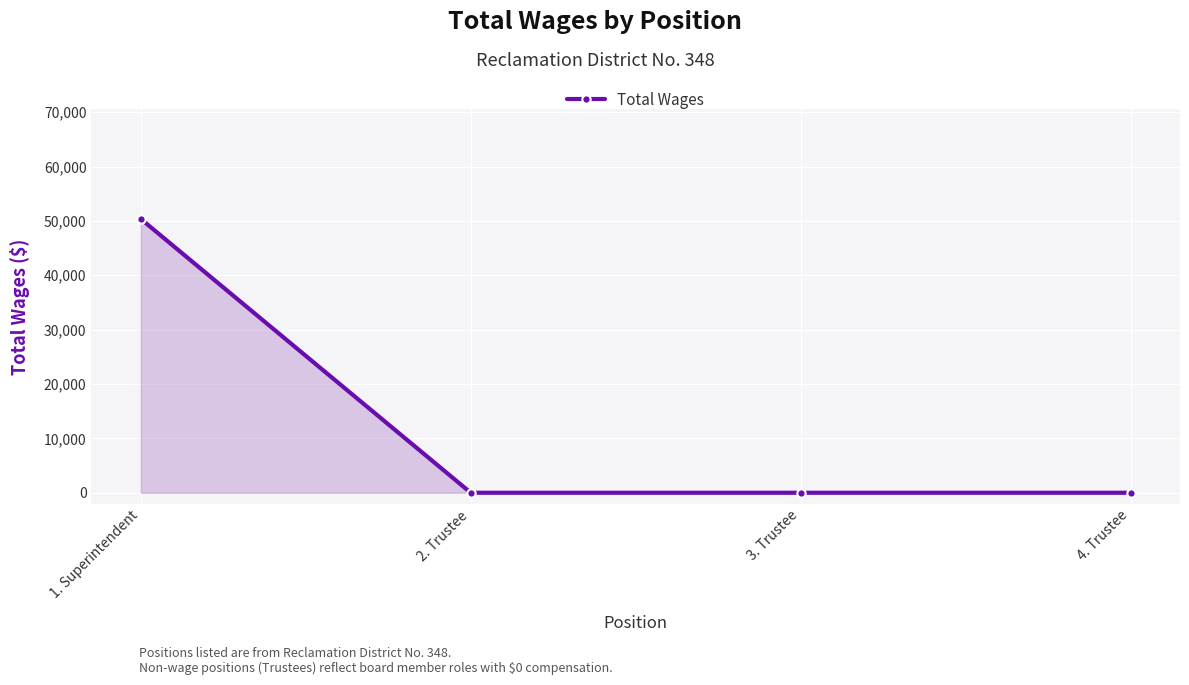

What is the difference between the maximum and minimum values?

50349